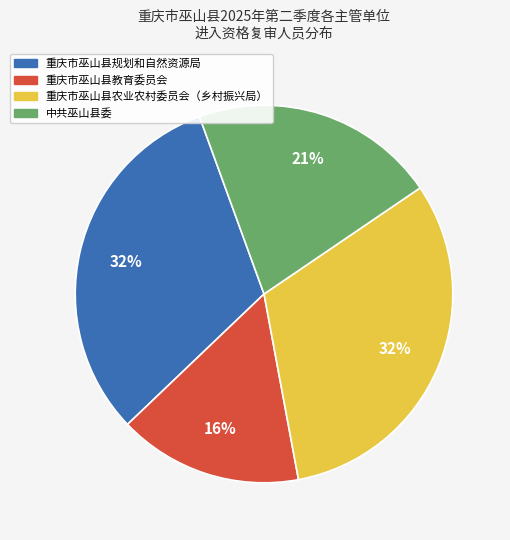

To the nearest percent, what percentage of the pie is 重庆市巫山县规划和自然资源局?

32%